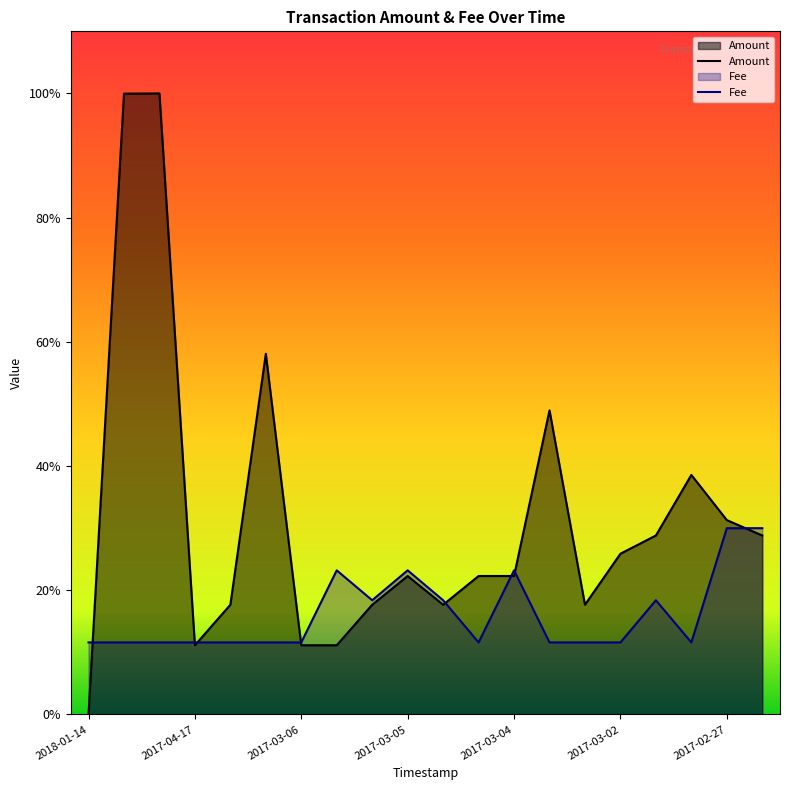

List the series in order of their peak value, lowest first.

Fee, Amount